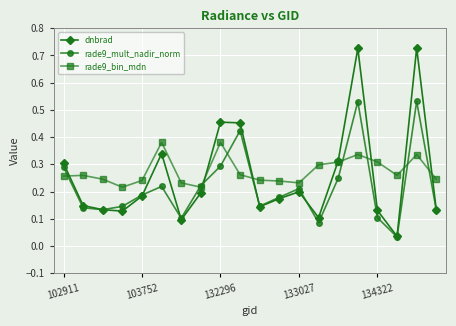

True or false: rade9_mult_nadir_norm has more than 1 interior local peaks.

True